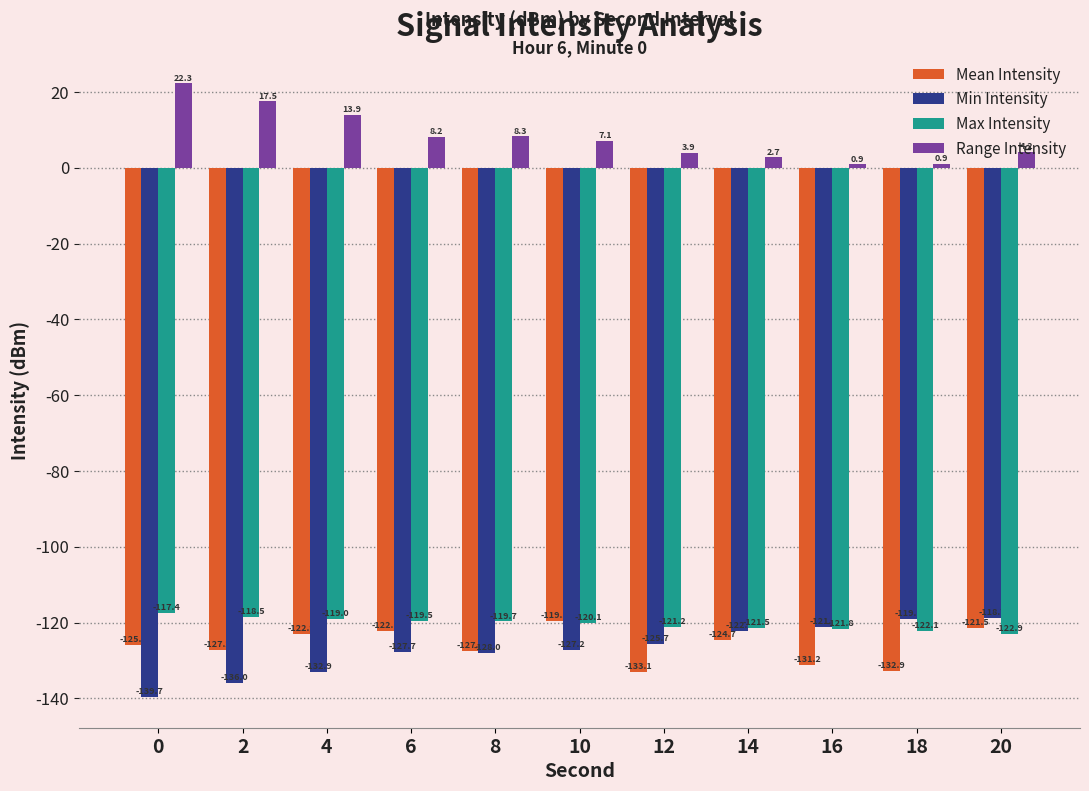

Between 4 and 20, which series saw the biggest shift?

Min Intensity